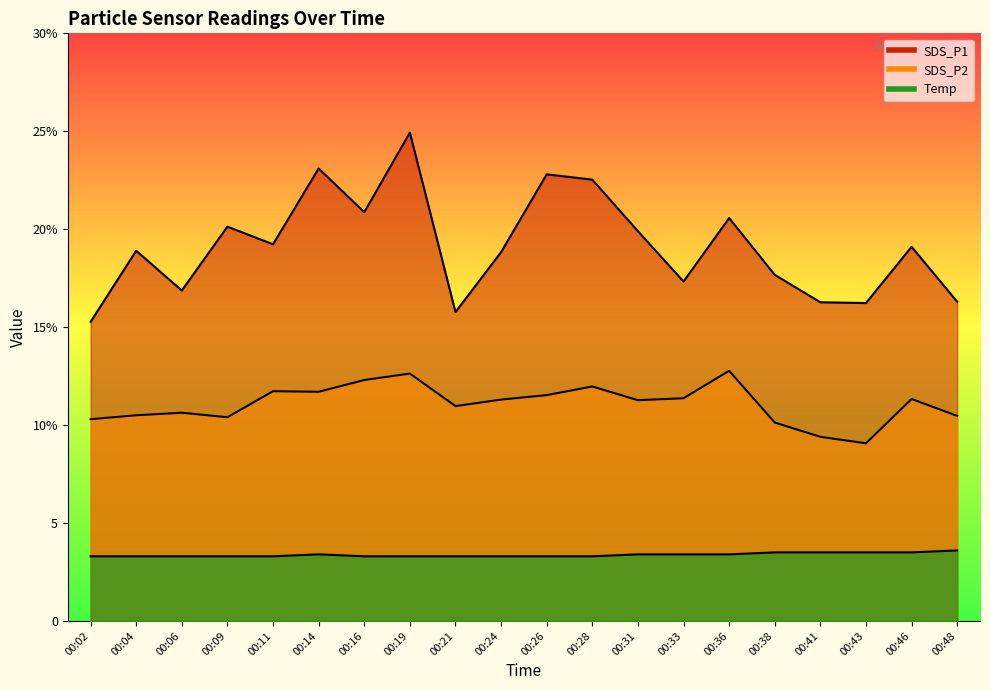

The SDS_P1 series shows 24.5 at 00:43. True or false?

False